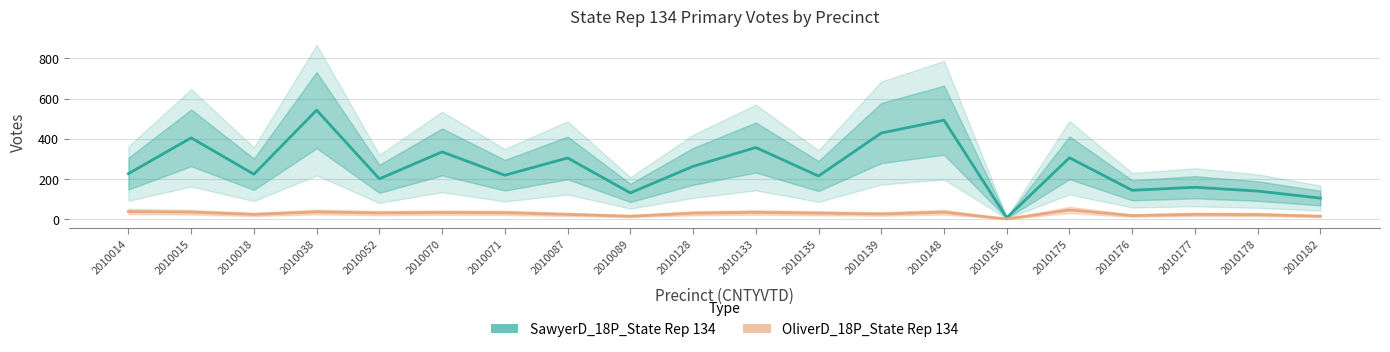

Does the chart display data point markers on the line(s)?

No